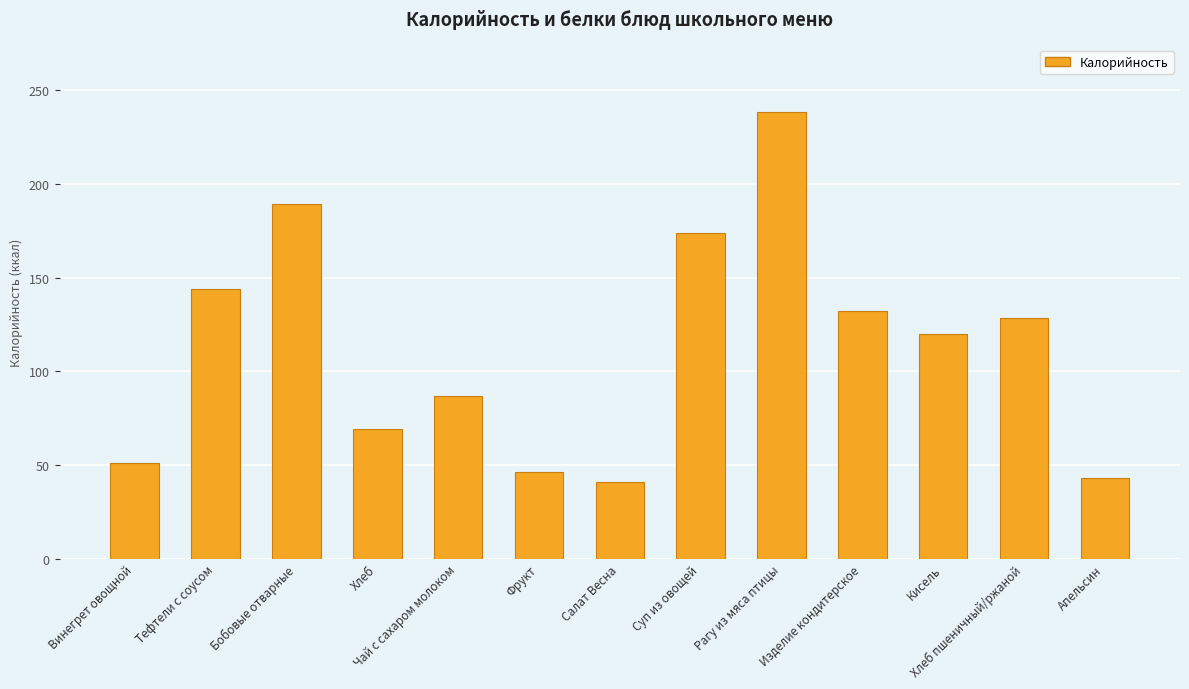

What is the sum of the values at Рагу из мяса птицы and Чай с сахаром молоком?

325.6